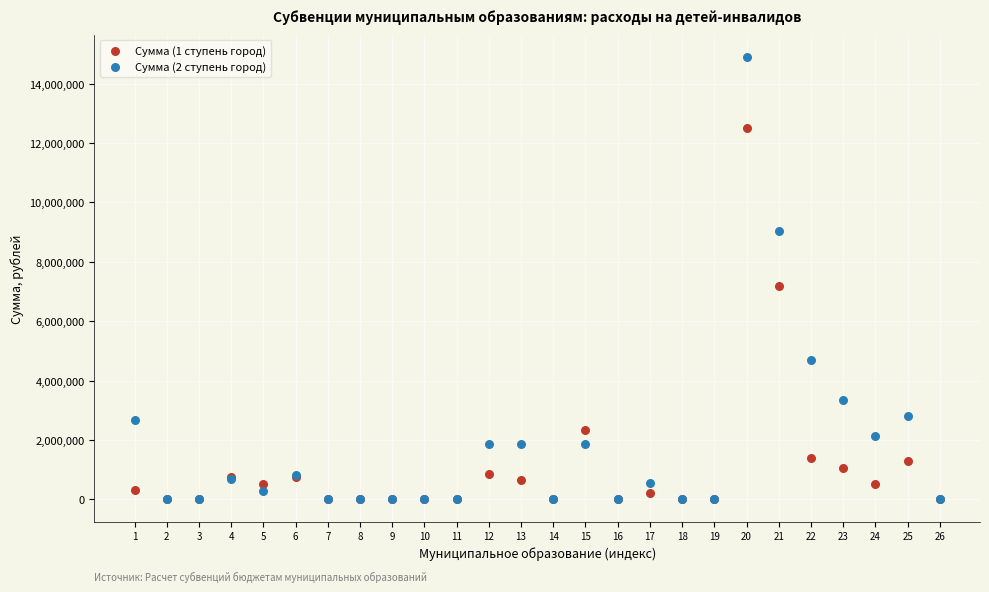

Which series reaches the maximum Y coordinate?

Сумма (2 ступень город)